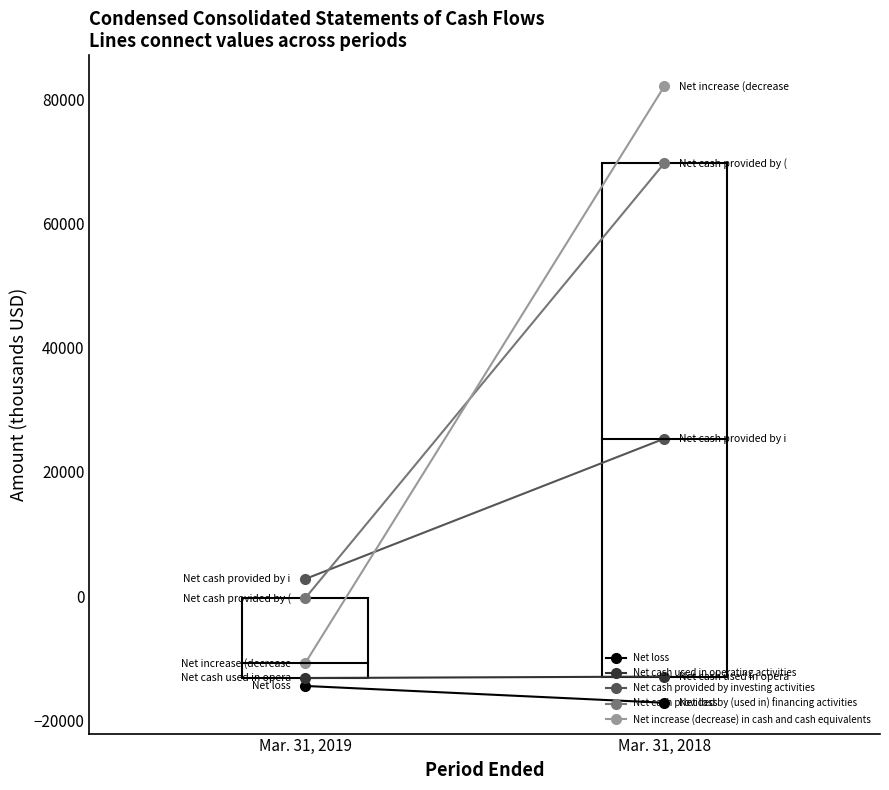

Where is Net increase (decrease) in cash and cash equivalents nearest to the value 35677?

Mar. 31, 2019